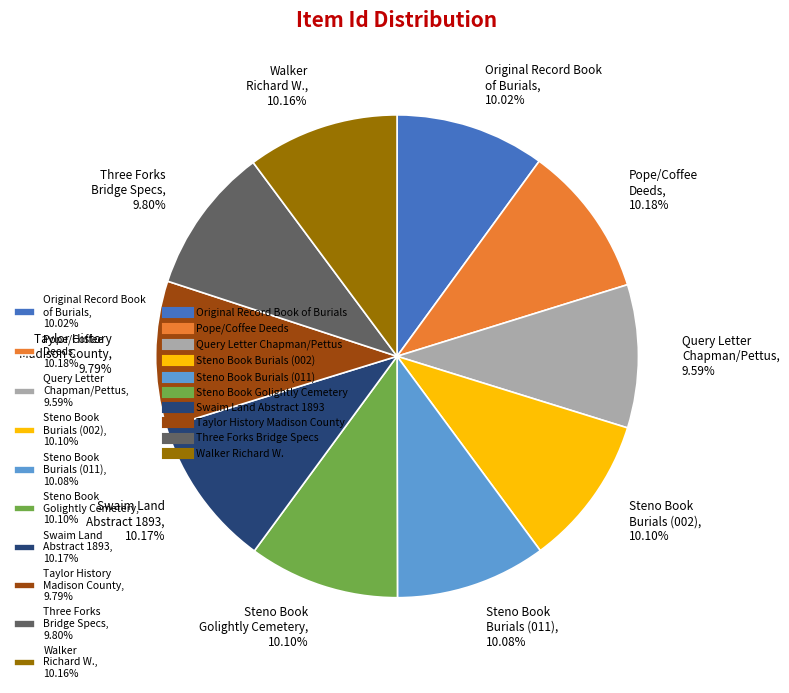

Approximately how many times larger is the value at Steno Book Burials (011), 10.08% compared to Steno Book Golightly Cemetery, 10.10%?

1.0